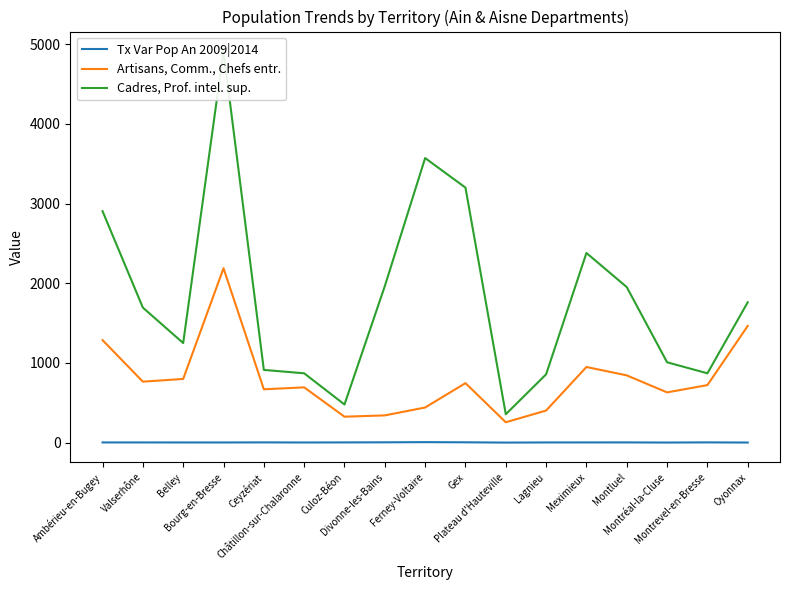

Where does the Tx Var Pop An 2009|2014 series first go above 1?

Ambérieu-en-Bugey